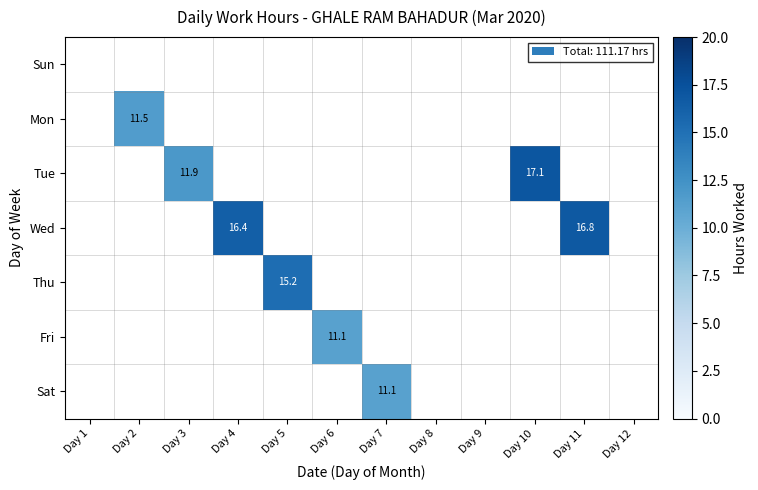

How many data points does each series have?

12